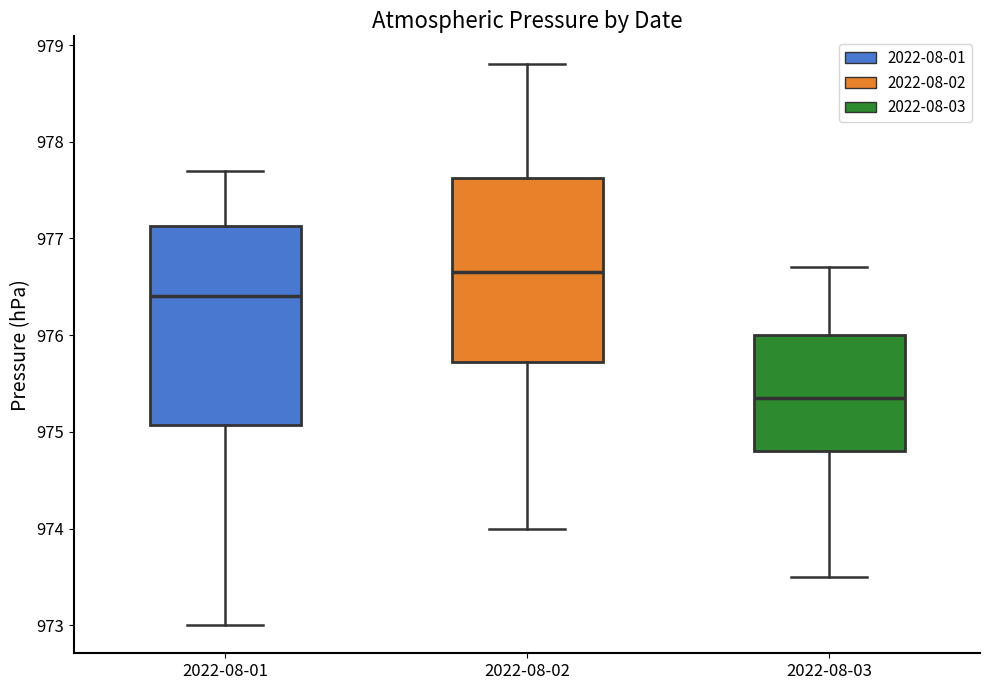

Where is the lower edge of the box for 2022-08-01 on the y-axis? The values are not printed on the chart, so give them approximately, as read against the axis.

975.1